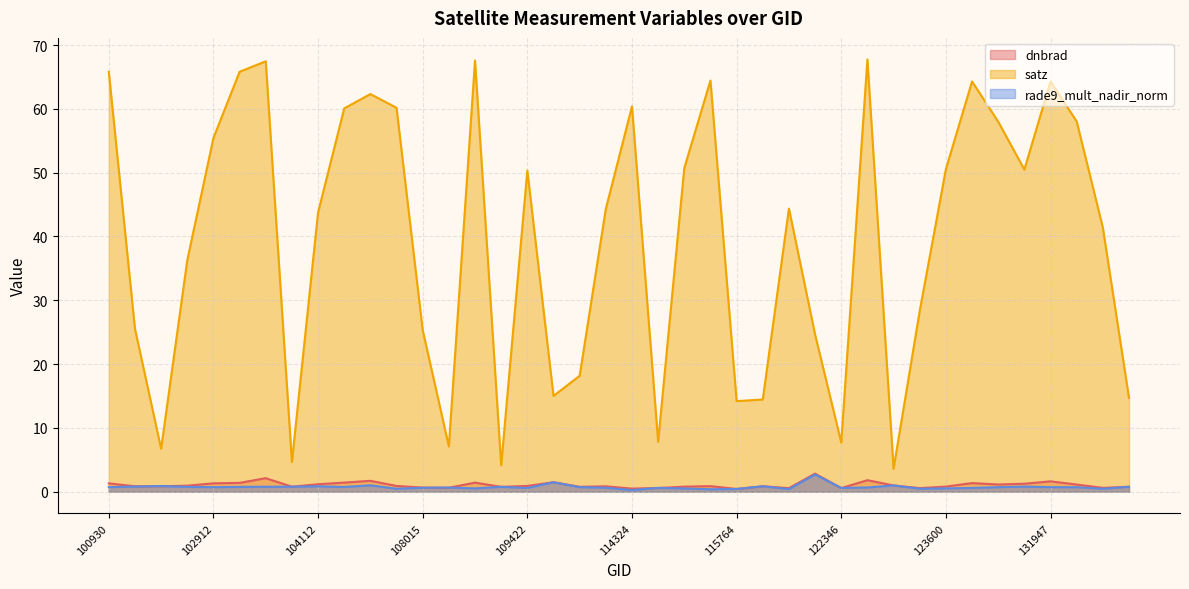

How many times do rade9_mult_nadir_norm and dnbrad cross each other?

14